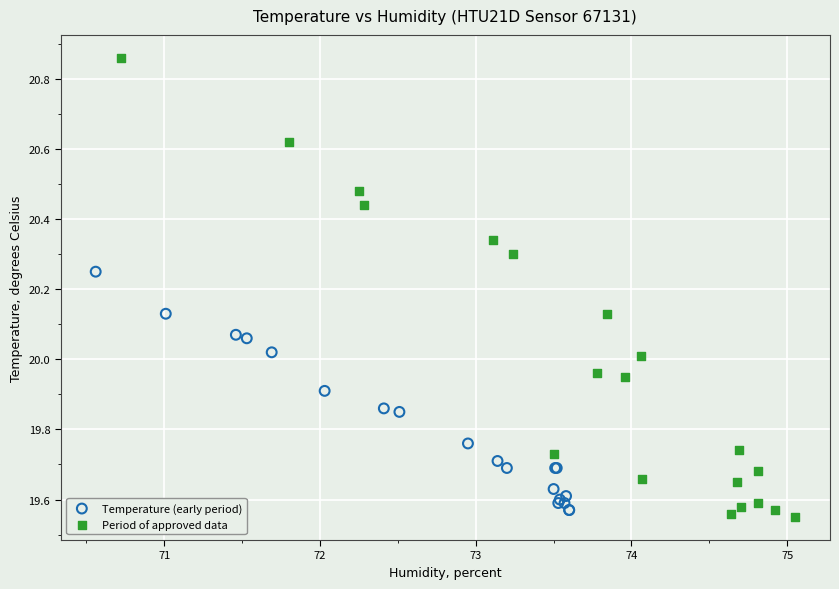

Which series contains the highest Y value?

Period of approved data